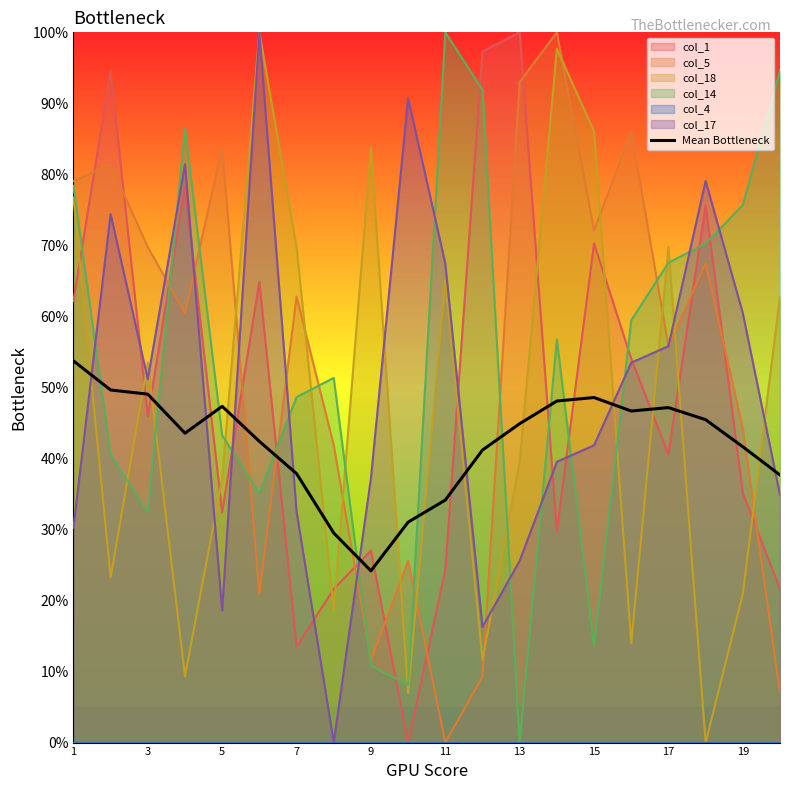

True or false: col_1 has a value of 27.0 at 9.

True